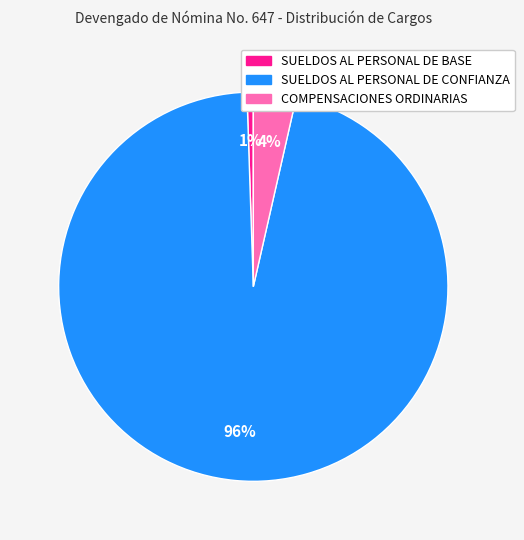

Rank the categories by value from lowest to highest.

SUELDOS AL PERSONAL DE BASE, COMPENSACIONES ORDINARIAS, SUELDOS AL PERSONAL DE CONFIANZA